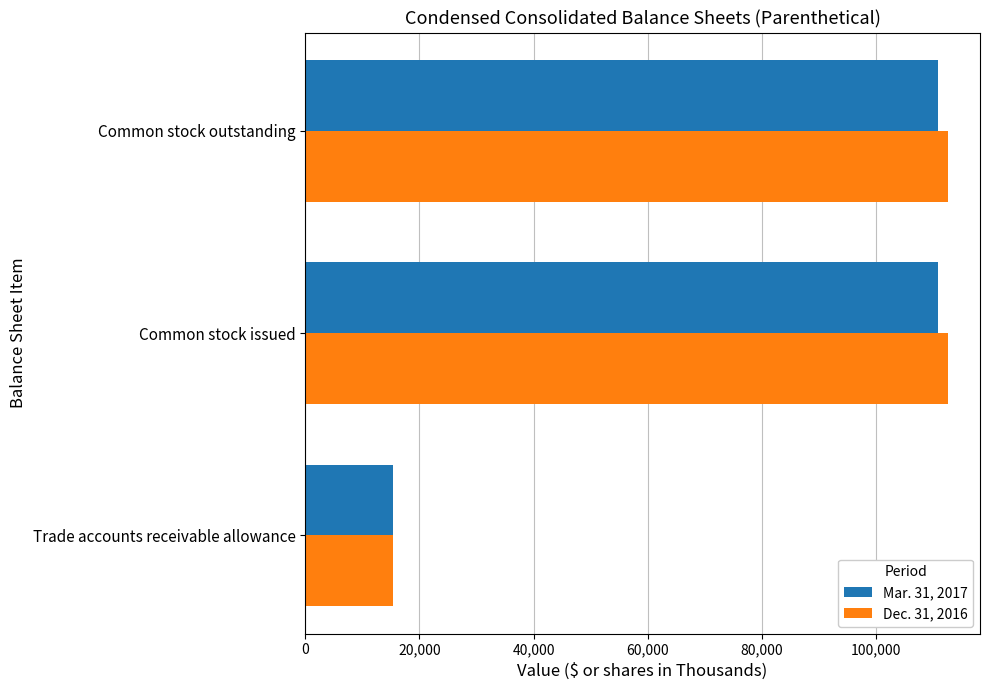

What is the spread (max minus min) of values at Trade accounts receivable allowance?

91